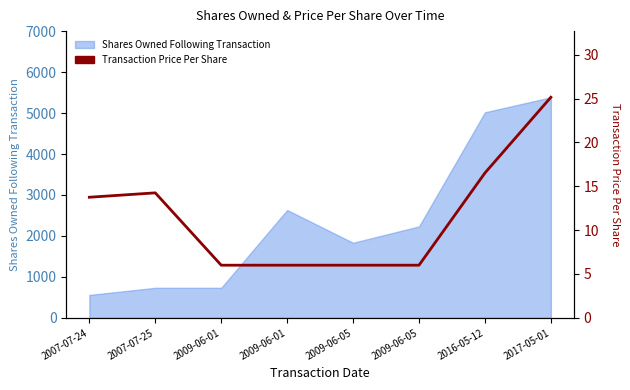

How many interior local peaks (higher than both neighbors) does the data have?

1